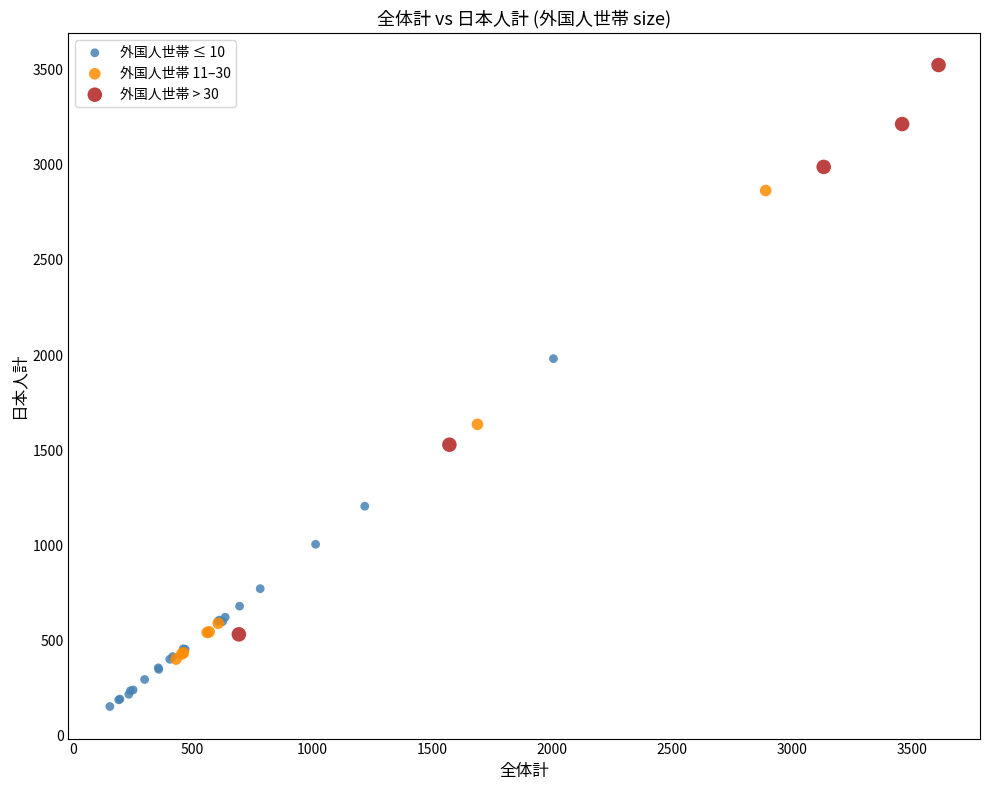

Which series reaches the maximum Y coordinate?

外国人世帯 > 30